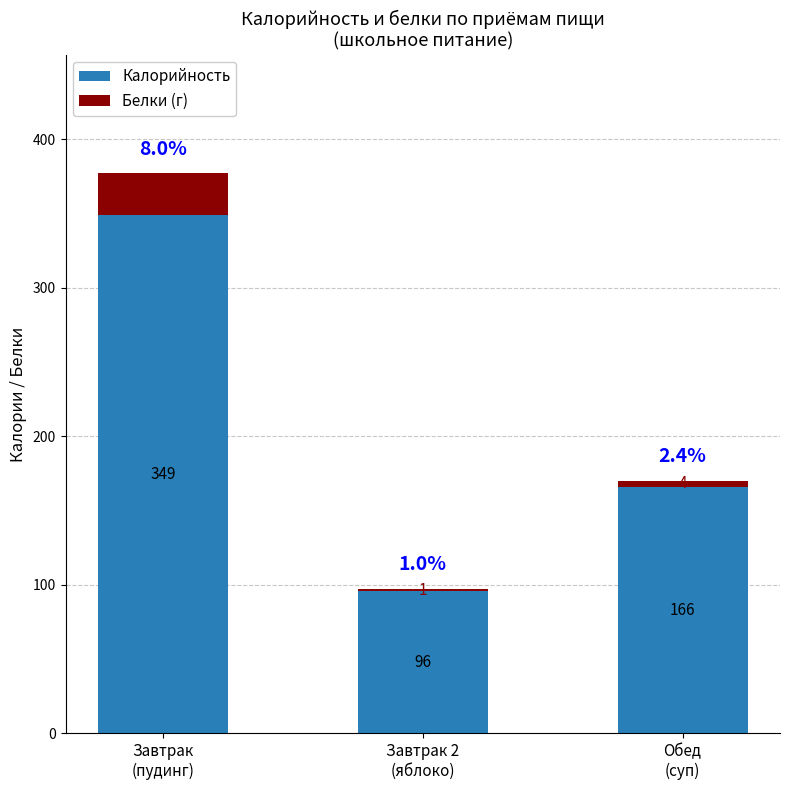

How many series are shown in this chart?

2